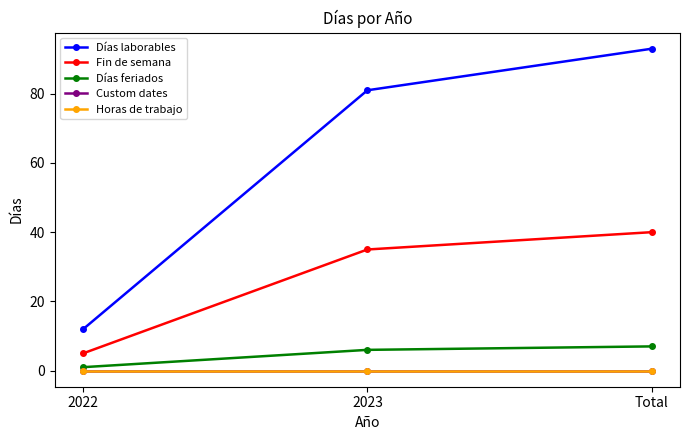

At which category is the sum across all series the highest?

Total